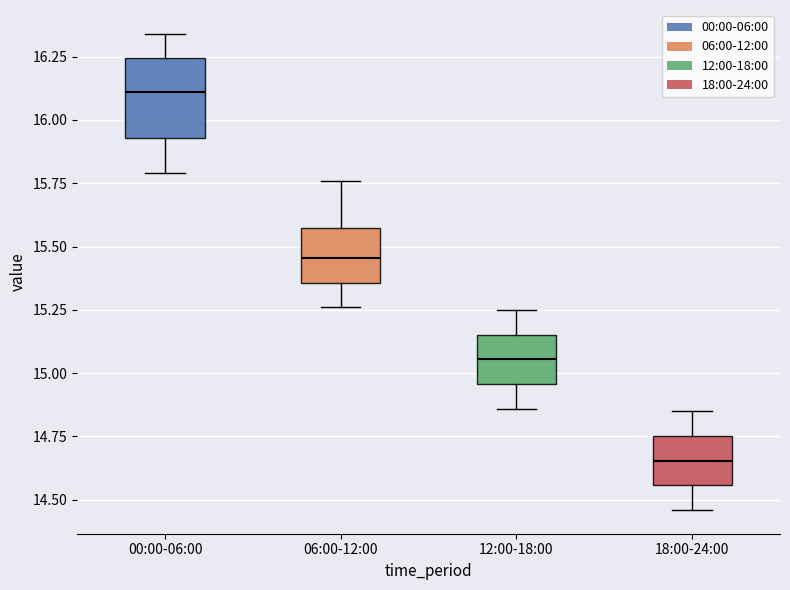

Which box has the highest median line?

00:00-06:00